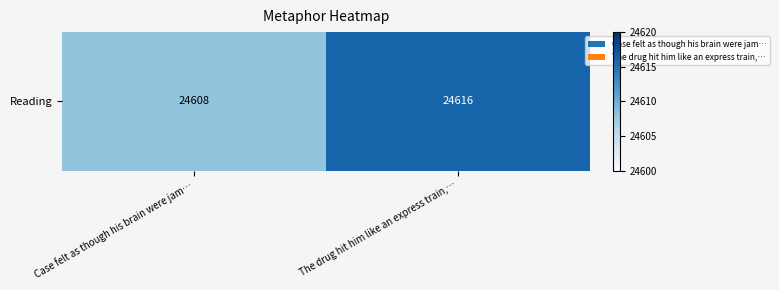

Reading right to left, what are all the values shown in this chart?

The drug hit him like an express train,…=24616	Case felt as though his brain were jam…=24608